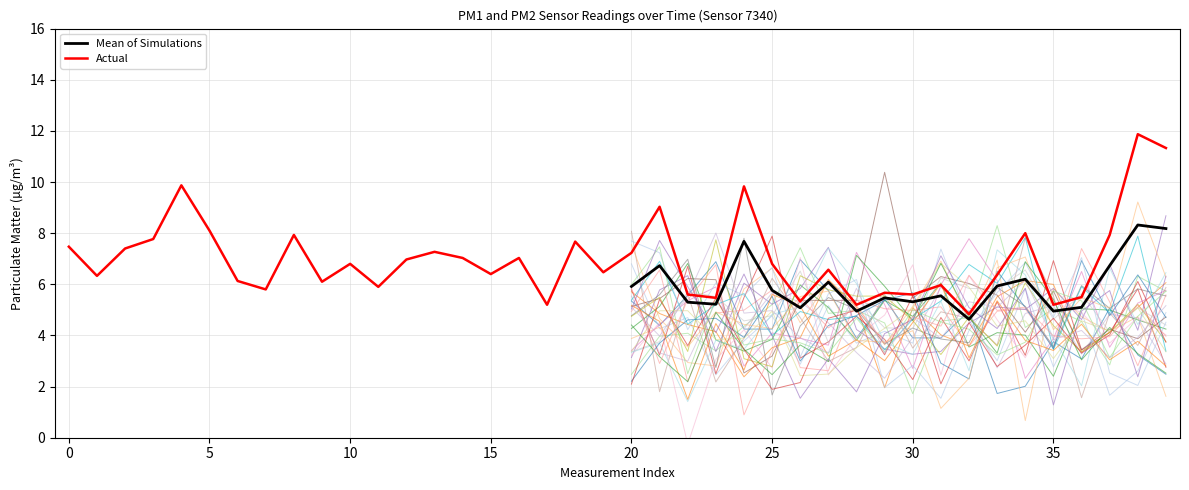

The chart shows a value of 7.5 at 17. True or false?

False